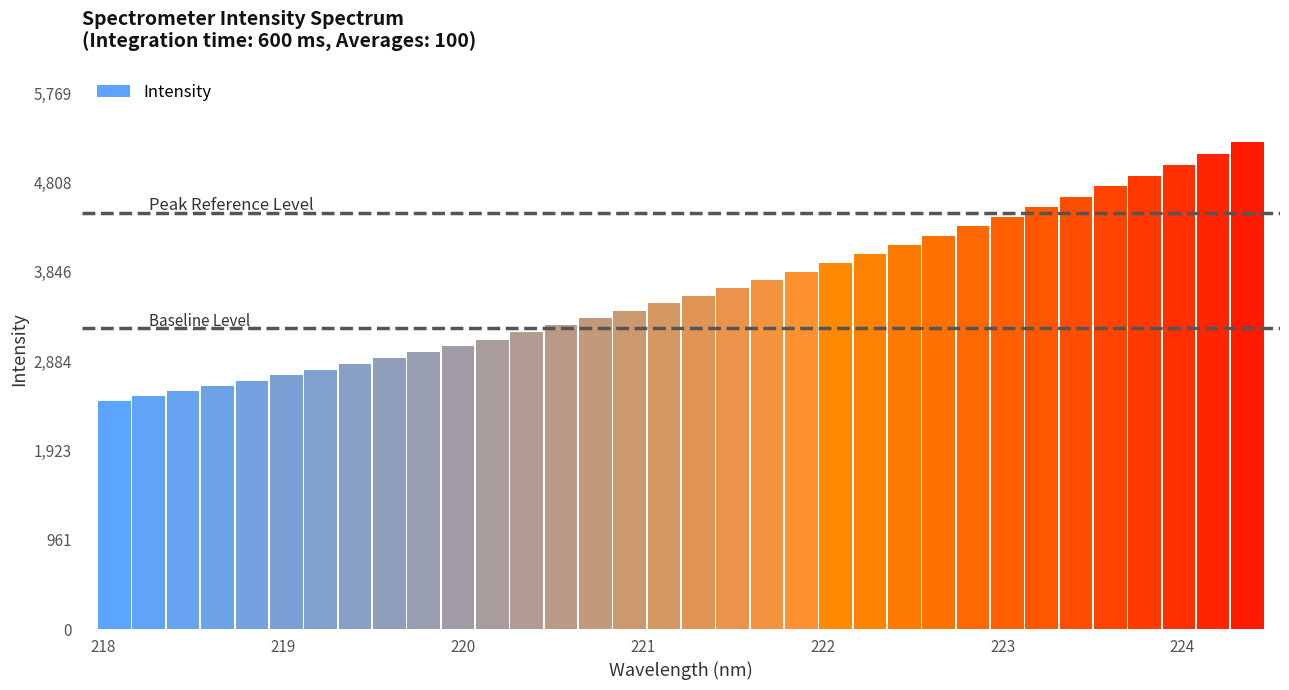

What is the difference between the second highest and second lowest values?

2610.4